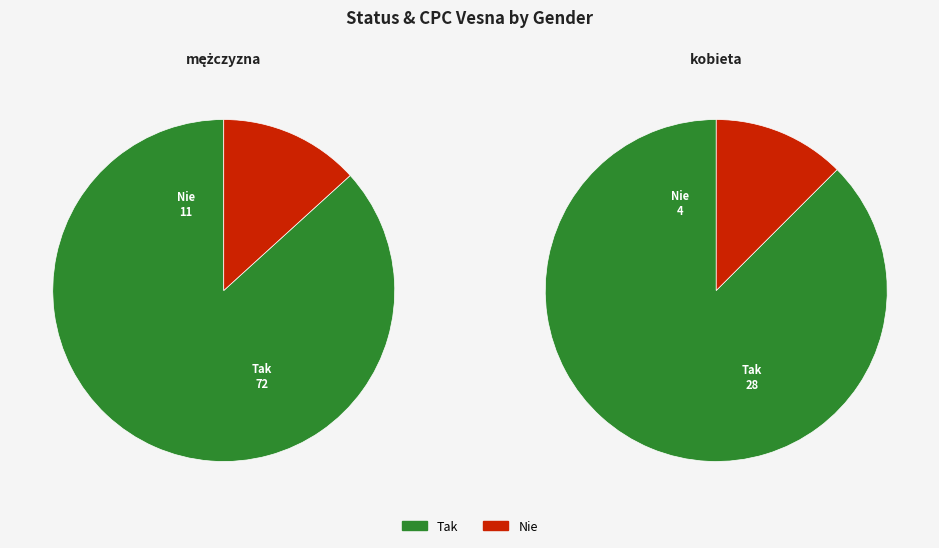

To the nearest percent, what is the combined percentage of Nie and Tak?

100%